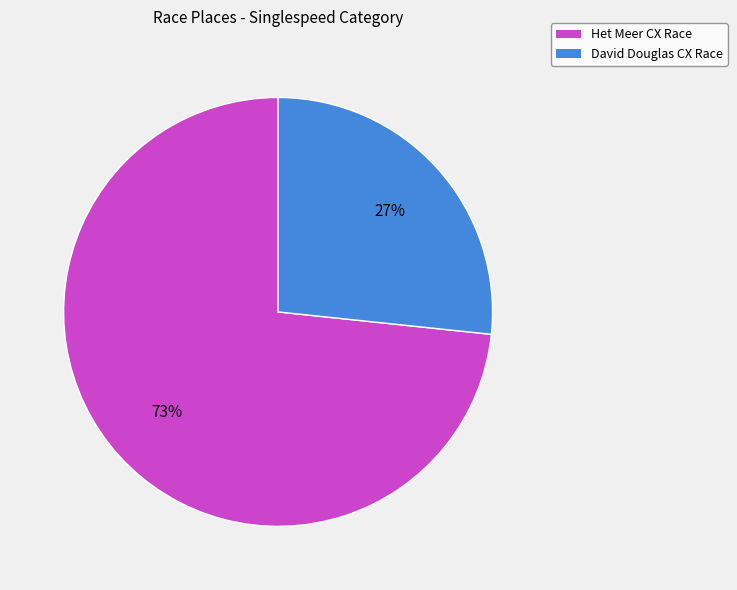

To the nearest percent, what is the average slice percentage?

50%